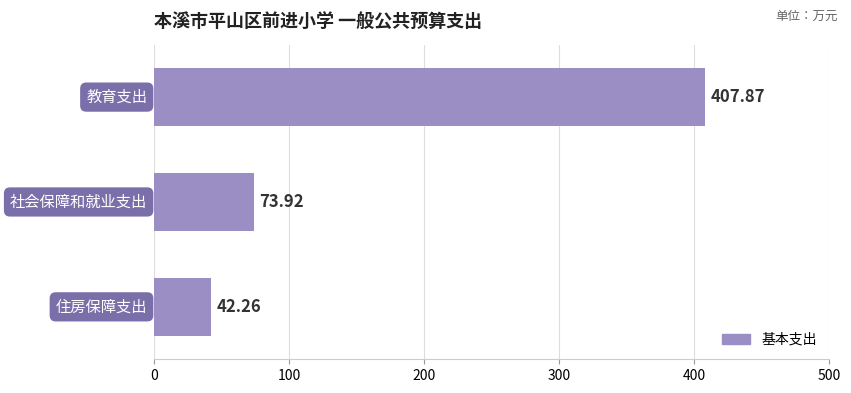

What is the average value?

174.7